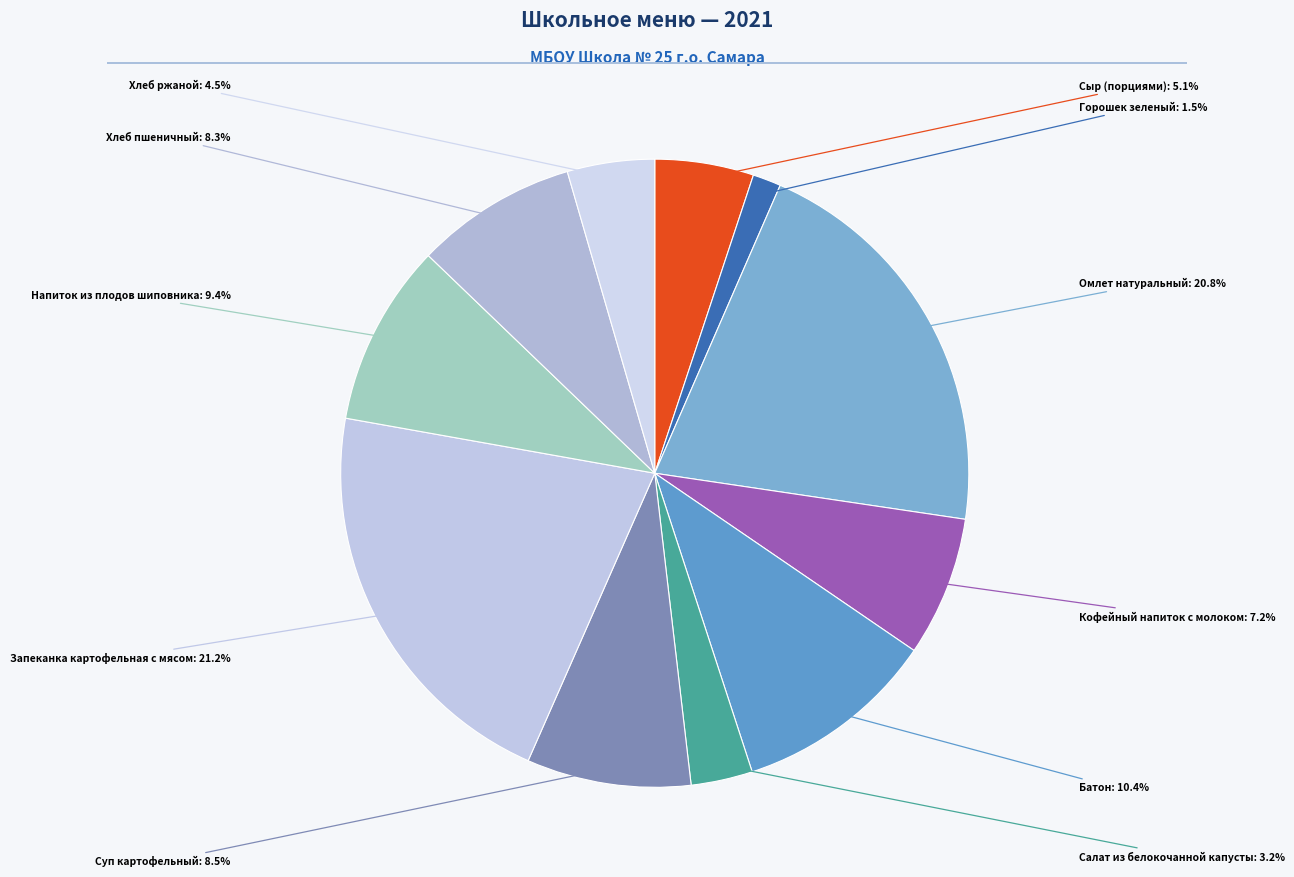

Is there a majority slice in this chart?

No